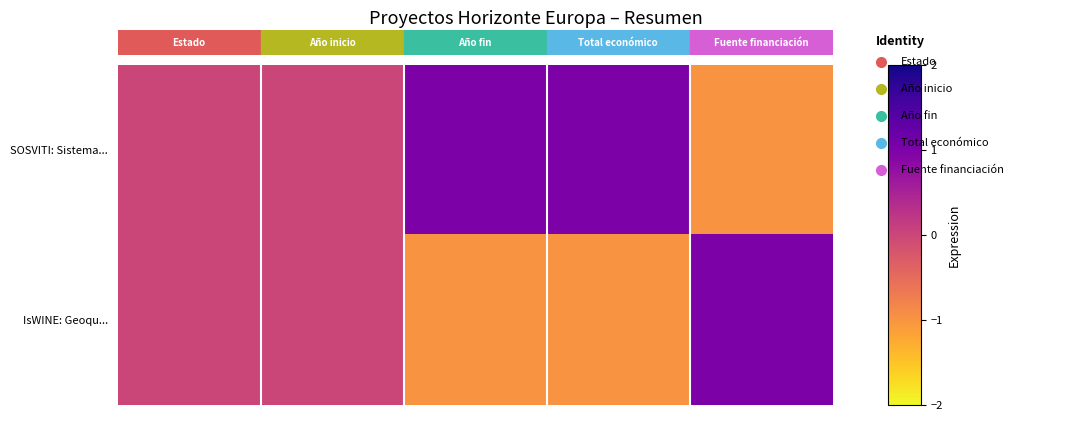

At how many categories does at least one series exceed 0?

3